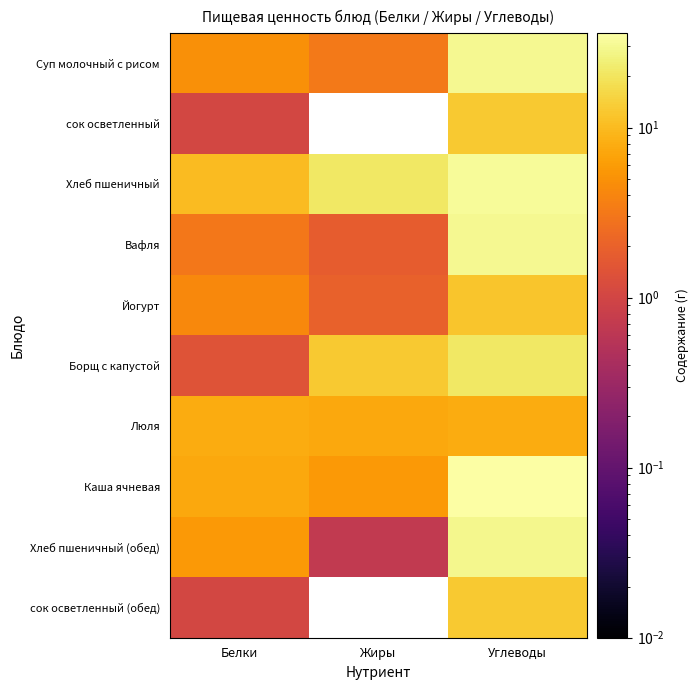

Which series changed the most between Жиры and Углеводы?

Каша ячневая